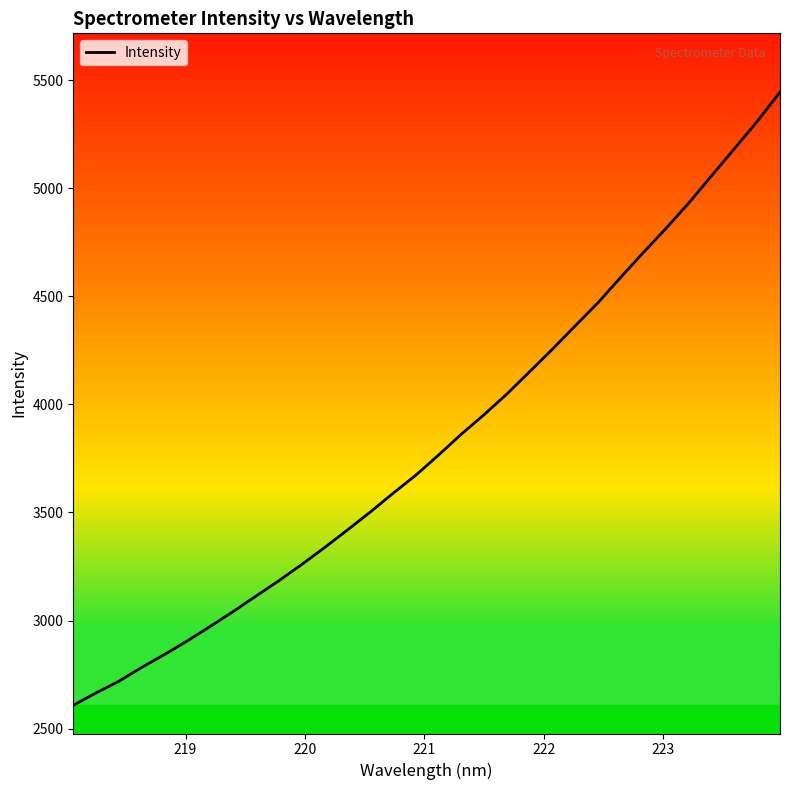

What is the smallest value displayed?

2607.8